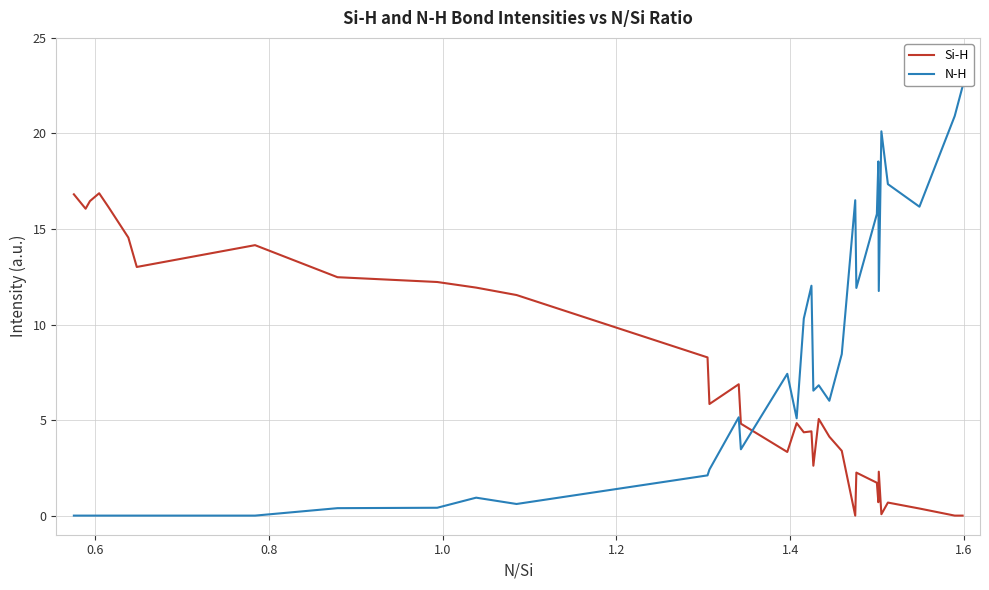

What is the maximum value for Si-H?

16.9